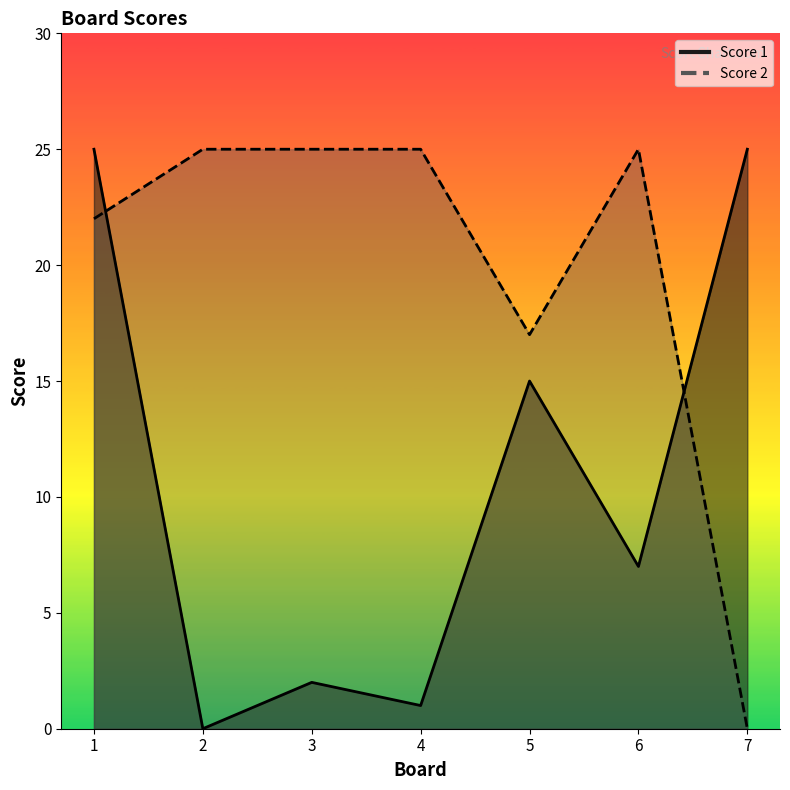

Is the value of Score 1 at 3 greater than the value of Score 2 at 7?

Yes